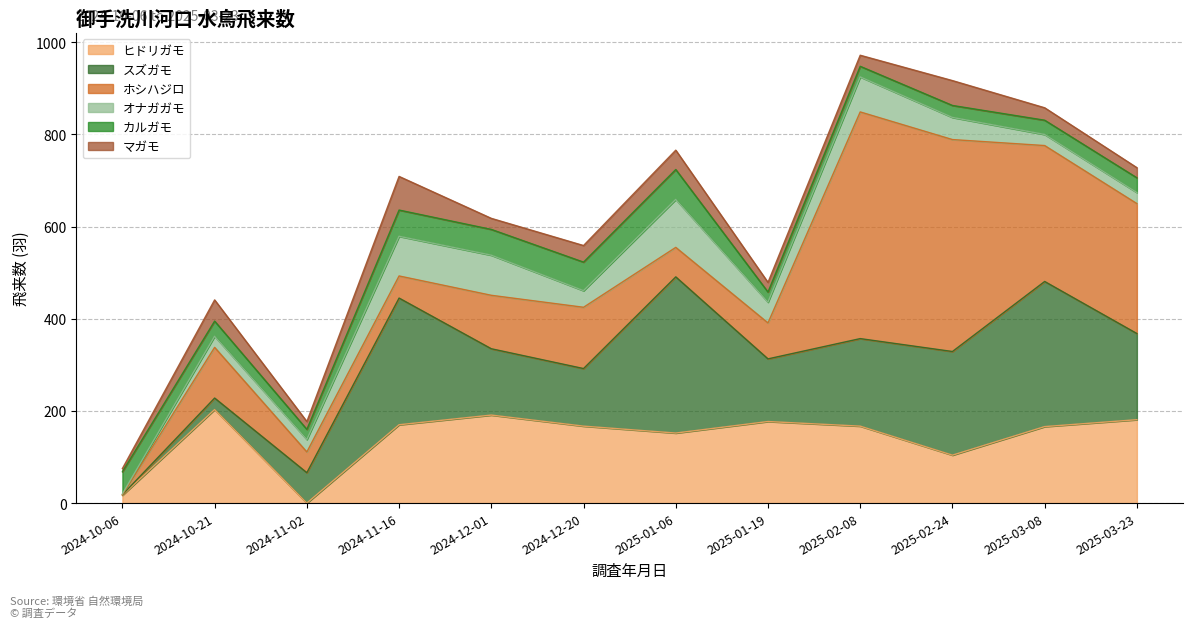

What is the difference between the maximum and minimum values in the ホシハジロ series?

492